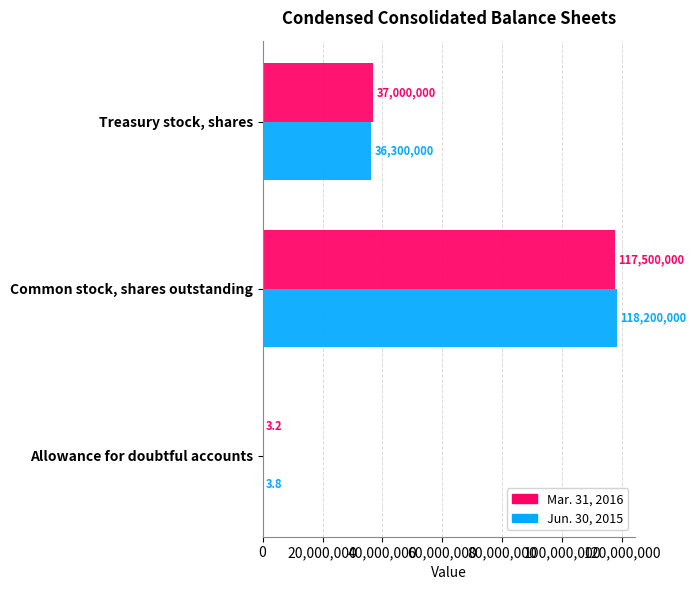

Which series changed the most between Allowance for doubtful accounts and Common stock, shares outstanding?

Jun. 30, 2015